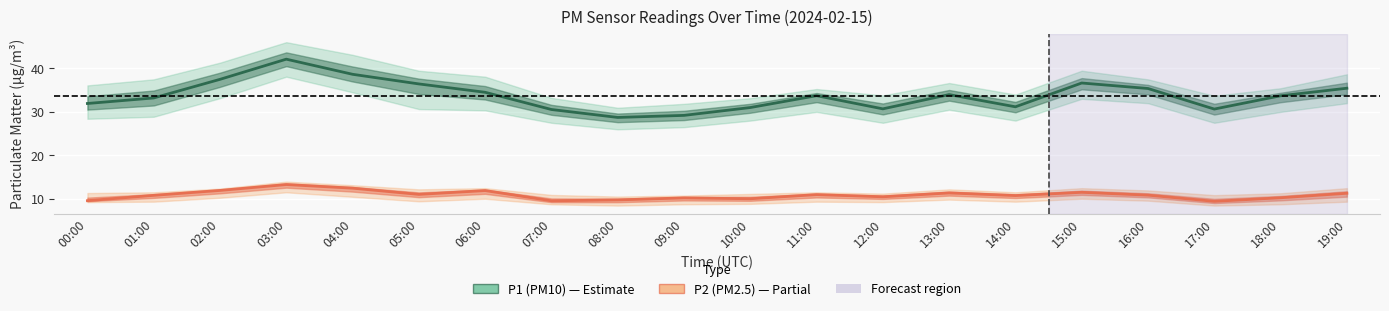

Rank the categories by P1 (PM10) value from lowest to highest.

08:00, 09:00, 07:00, 17:00, 12:00, 10:00, 14:00, 00:00, 01:00, 18:00, 11:00, 13:00, 06:00, 16:00, 19:00, 05:00, 15:00, 02:00, 04:00, 03:00